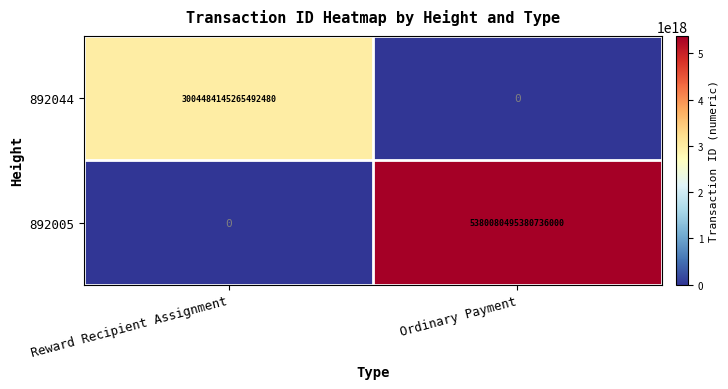

How many series are shown in this chart?

2